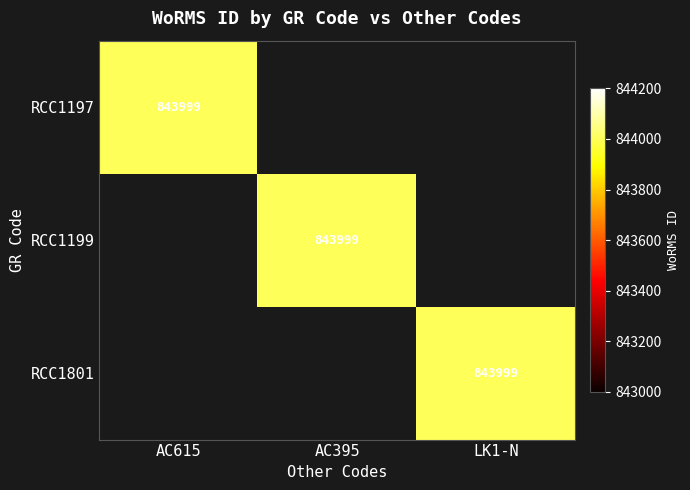

Is it true that RCC1801 equals 843999 at LK1-N?

True